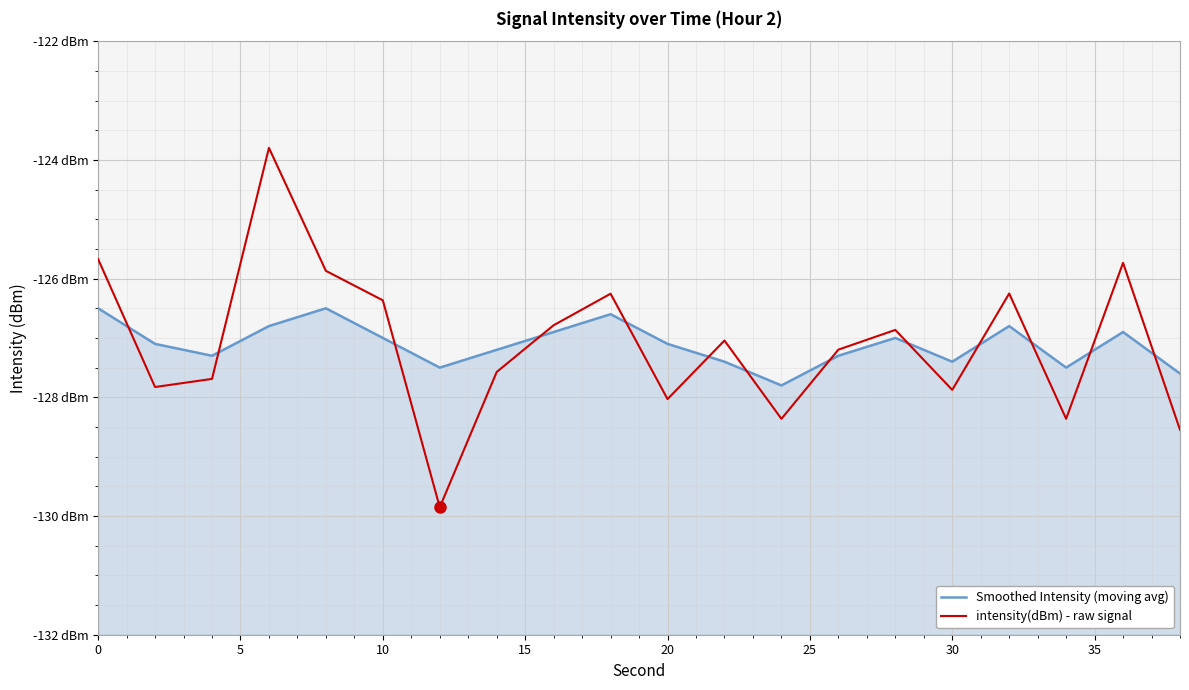

What is the lowest value of the Smoothed Intensity (moving avg) series?

-127.8